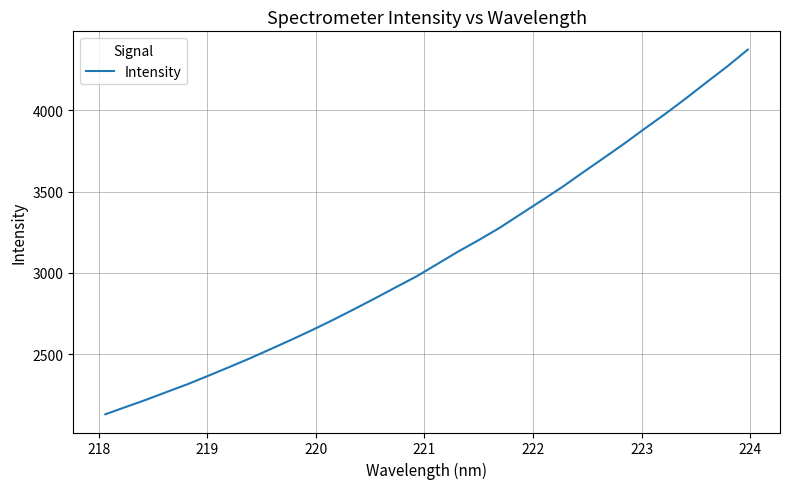

What is the difference between the maximum and minimum values?

2244.6